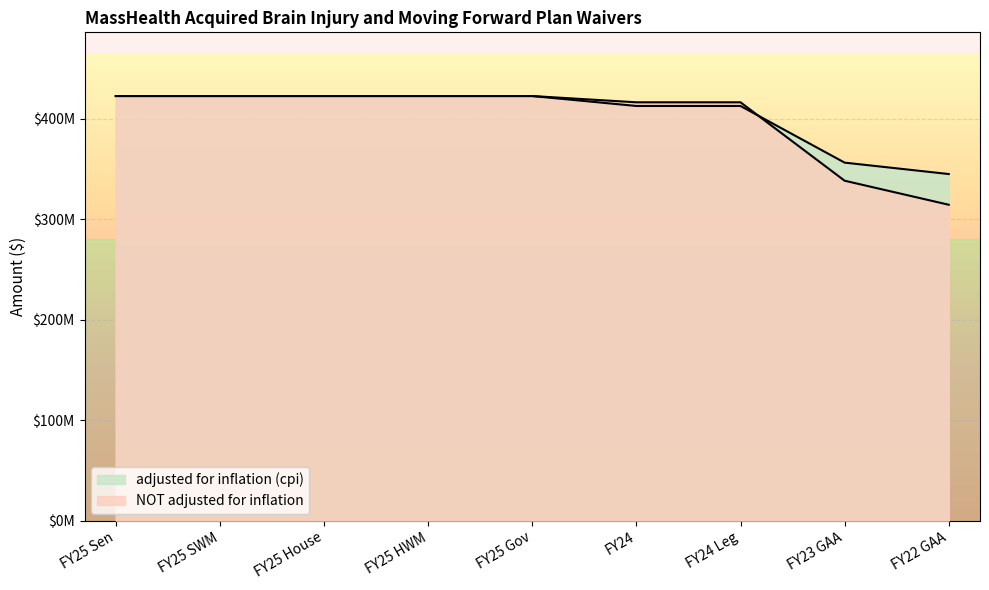

How many lines are shown in the chart?

2